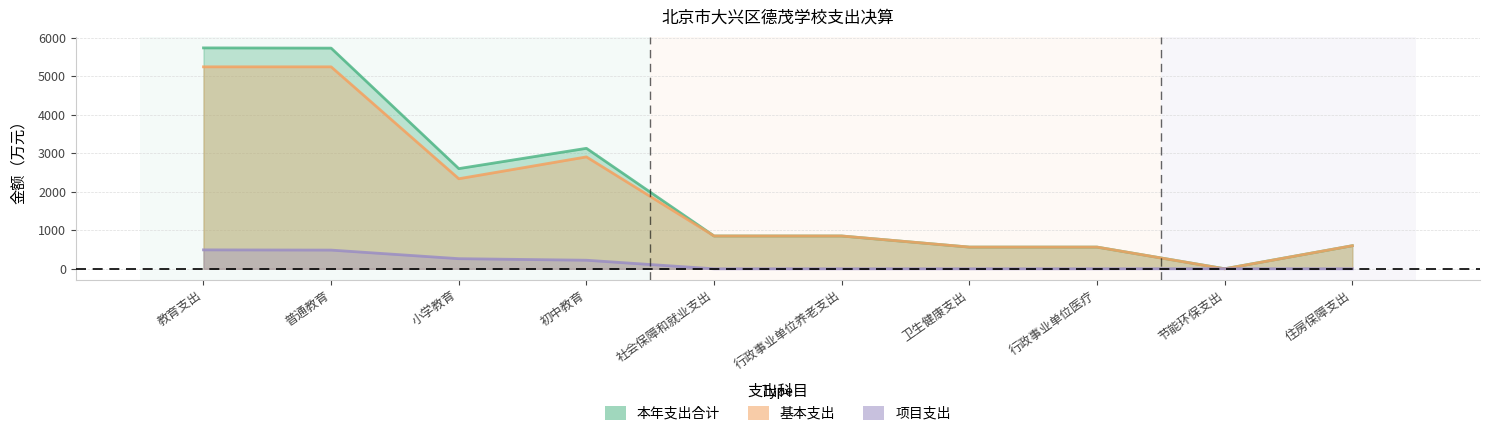

What is the sum of the 基本支出 values at 小学教育 and 初中教育?

5242.7